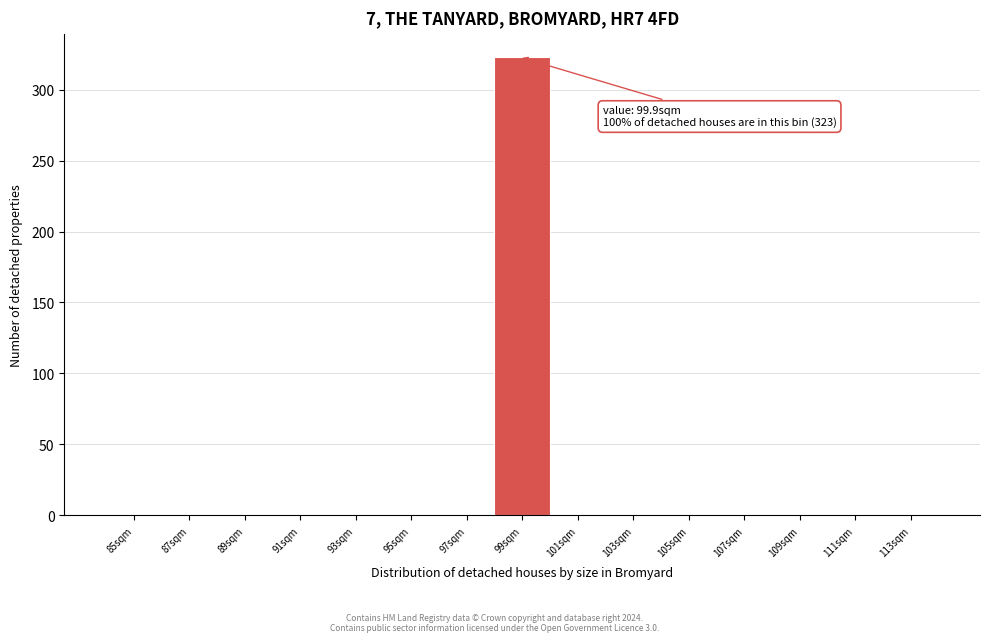

Reading left to right, transcribe all the data shown in this chart.

85sqm=0	87sqm=0	89sqm=0	91sqm=0	93sqm=0	95sqm=0	97sqm=0	99sqm=323	101sqm=0	103sqm=0	105sqm=0	107sqm=0	109sqm=0	111sqm=0	113sqm=0